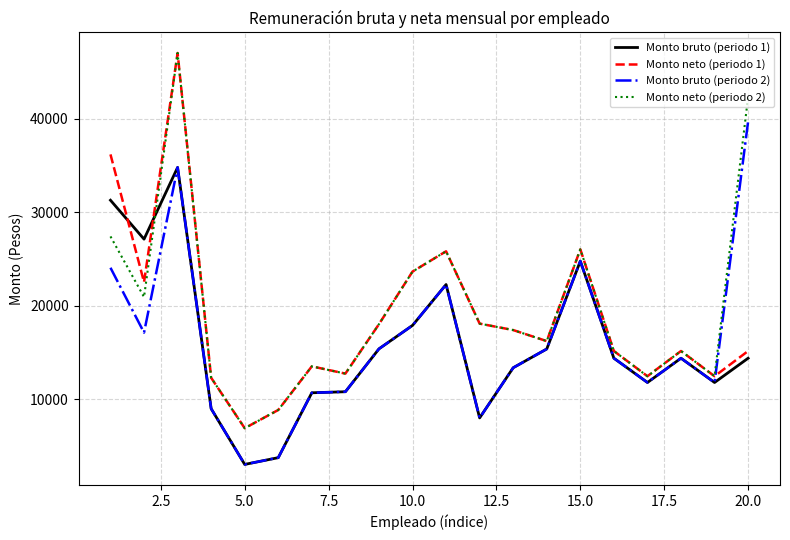

True or false: Monto bruto (periodo 1) and Monto neto (periodo 2) cross at least once.

True